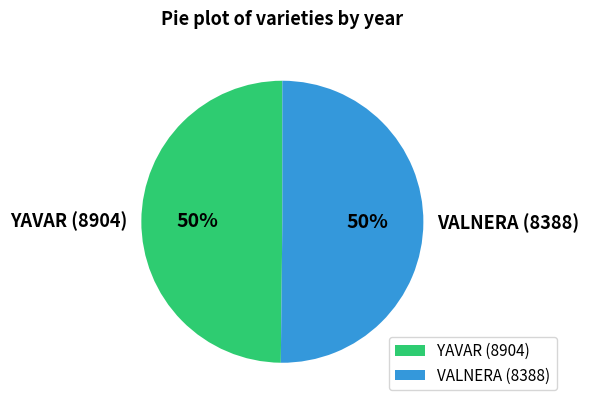

What is the ratio of the value at YAVAR (8904) to the value at VALNERA (8388)?

1.0